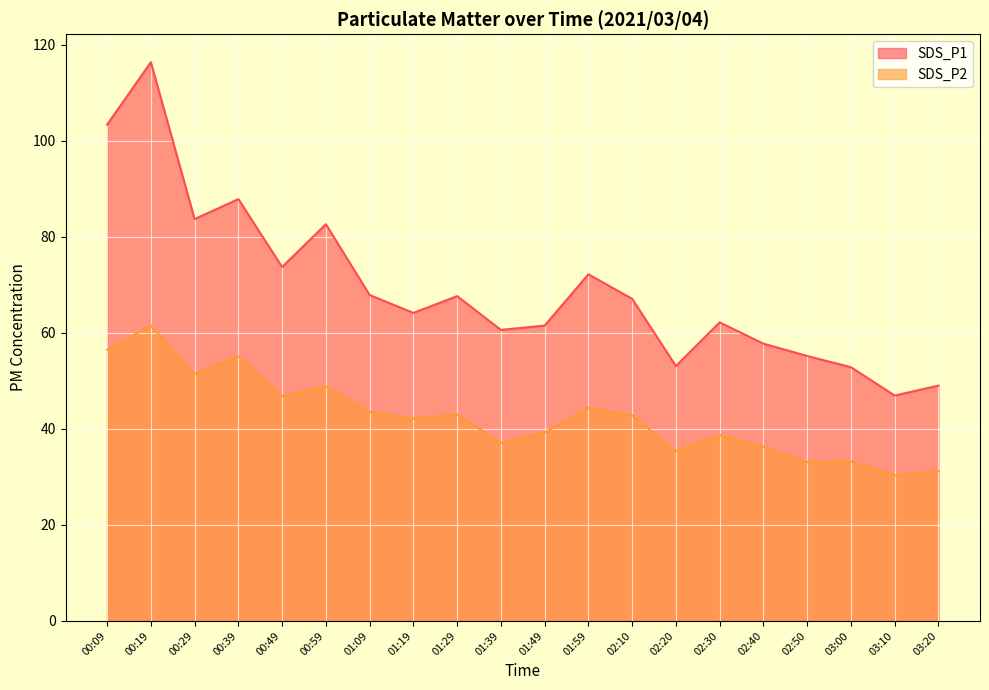

At how many categories does at least one series exceed 36?

20